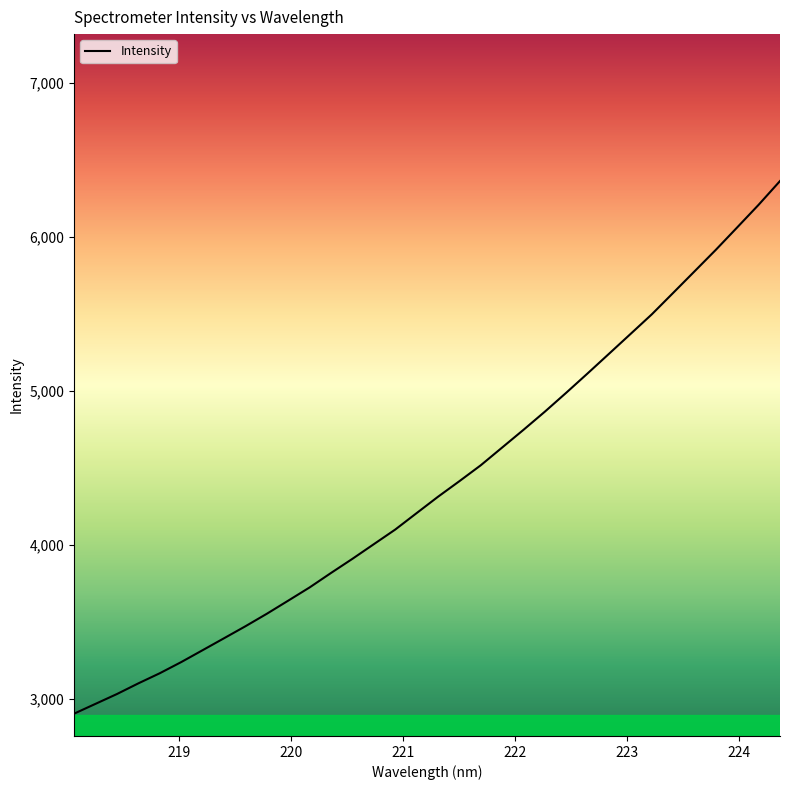

What is the minimum value shown in the chart?

2901.9